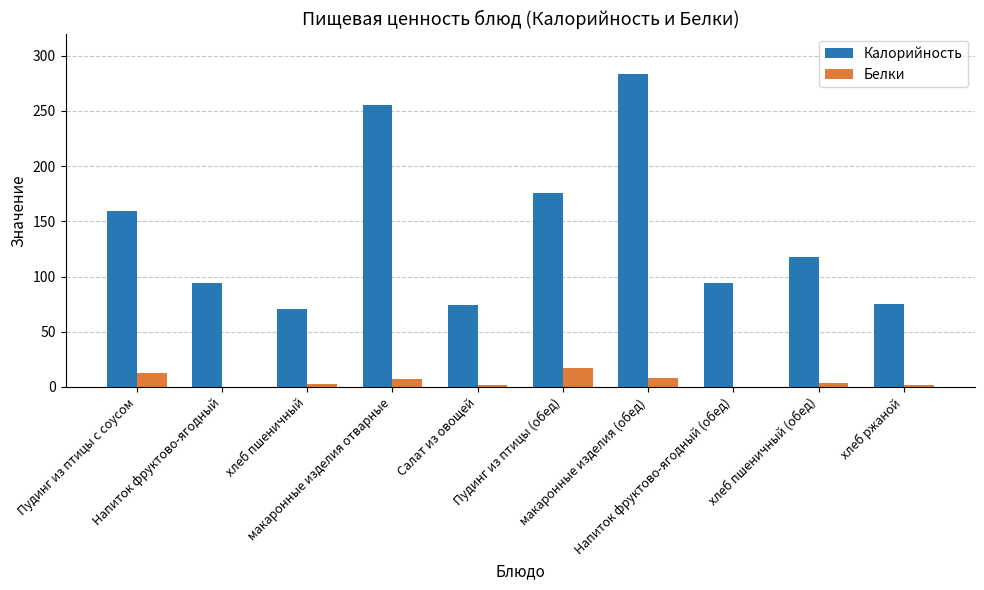

Are the bars grouped side by side (vs. stacked)?

Yes